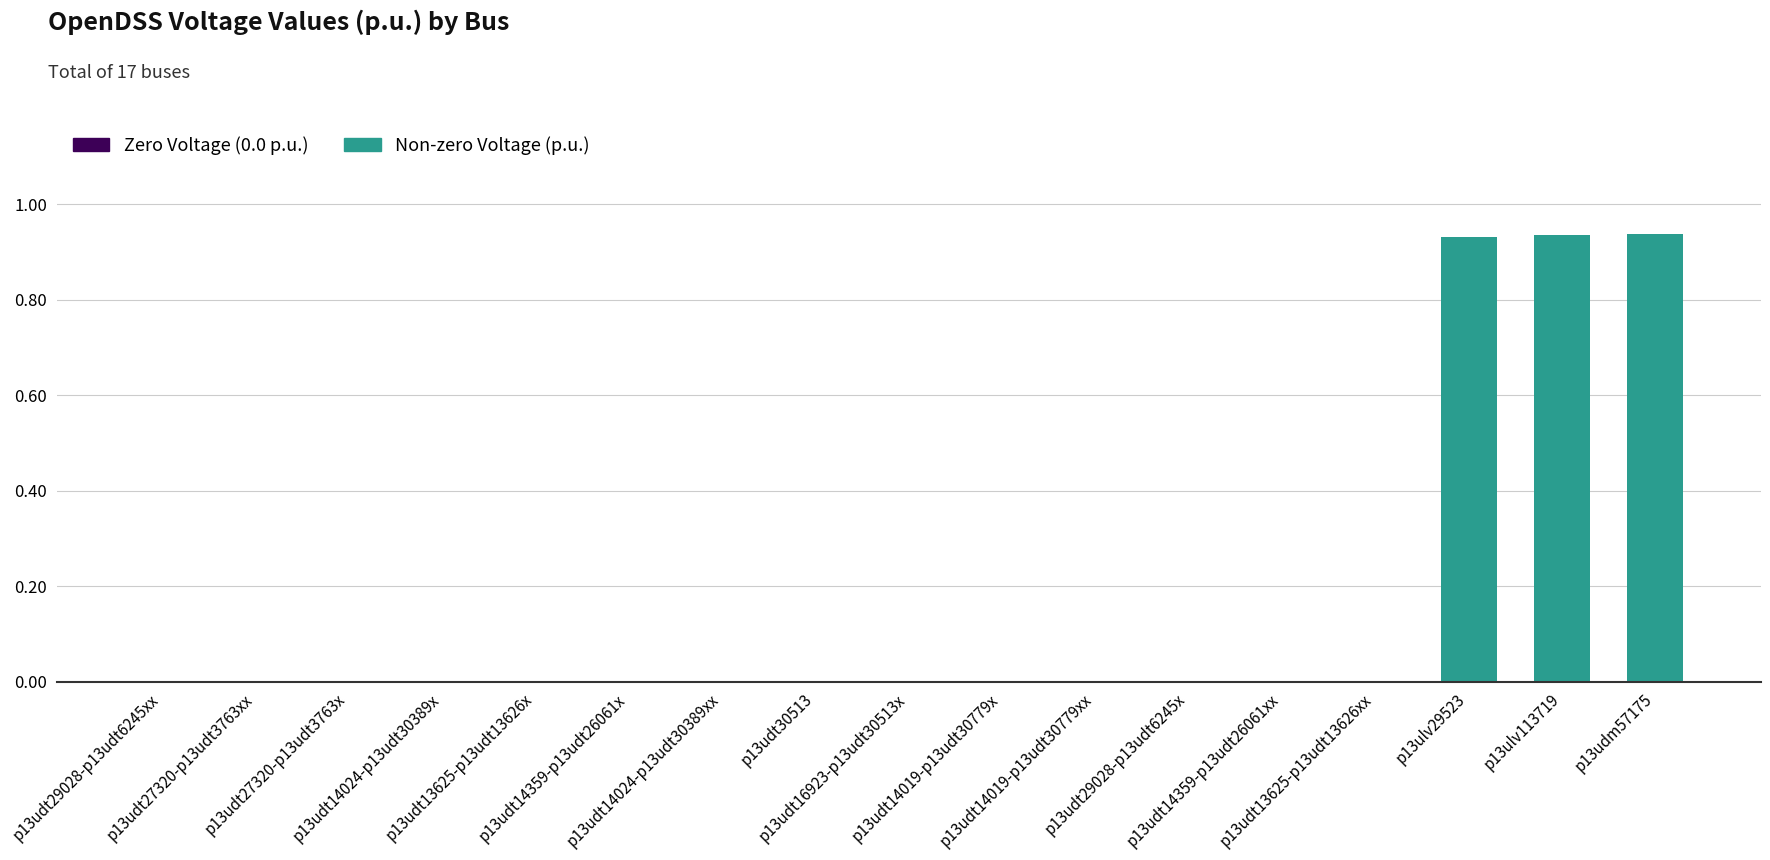

Reading left to right, extract all data points from this chart.

p13udt29028-p13udt6245xx=0.0	p13udt27320-p13udt3763xx=0.0	p13udt27320-p13udt3763x=0.0	p13udt14024-p13udt30389x=0.0	p13udt13625-p13udt13626x=0.0	p13udt14359-p13udt26061x=0.0	p13udt14024-p13udt30389xx=0.0	p13udt30513=0.0	p13udt16923-p13udt30513x=0.0	p13udt14019-p13udt30779x=0.0	p13udt14019-p13udt30779xx=0.0	p13udt29028-p13udt6245x=0.0	p13udt14359-p13udt26061xx=0.0	p13udt13625-p13udt13626xx=0.0	p13ulv29523=0.9	p13ulv113719=0.9	p13udm57175=0.9